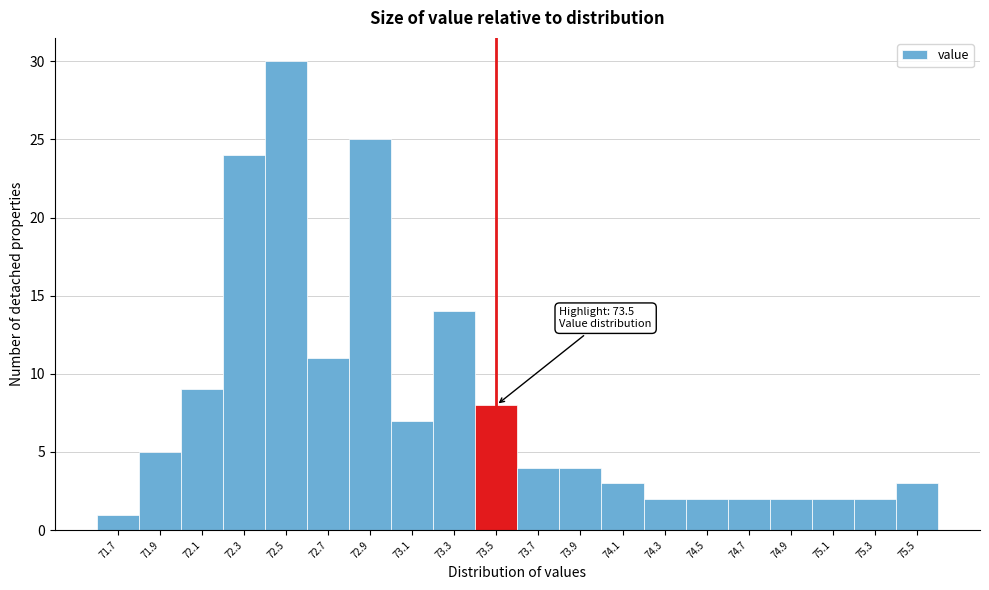

Which range on the x-axis has the tallest bar?

72.4 to 72.6